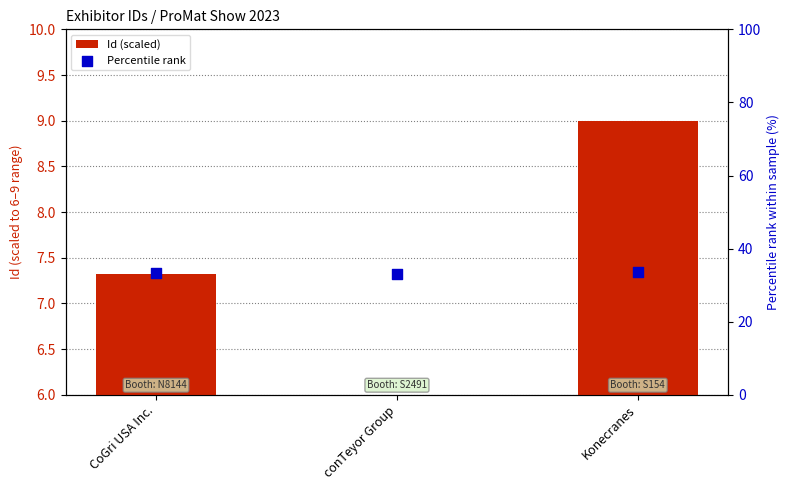

Which series contains the lowest Y value?

Id (scaled)